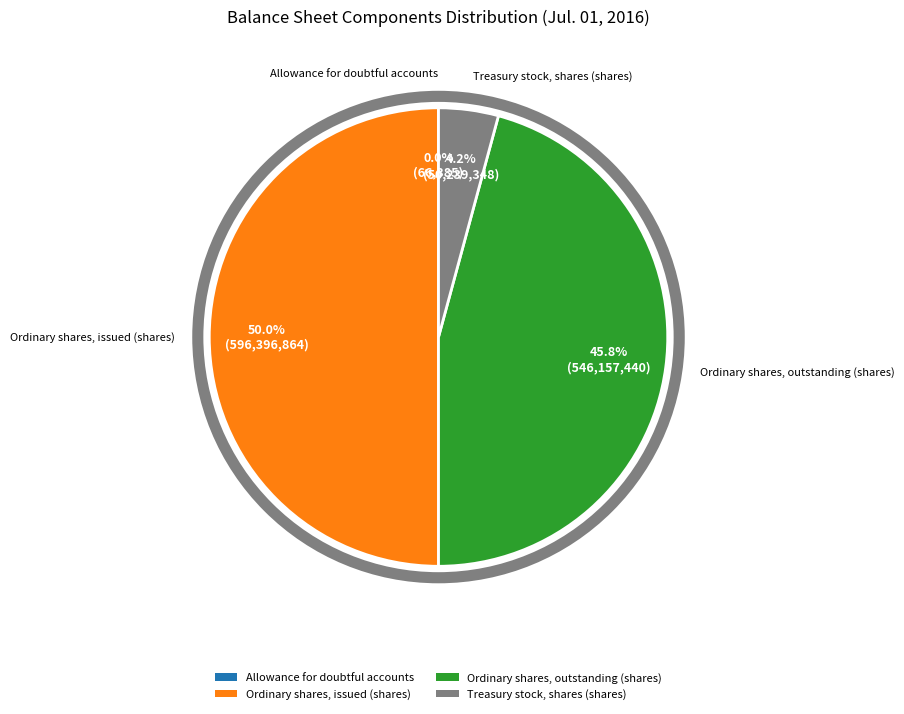

To the nearest percent, what percentage of the pie is Treasury stock, shares (shares)?

4%